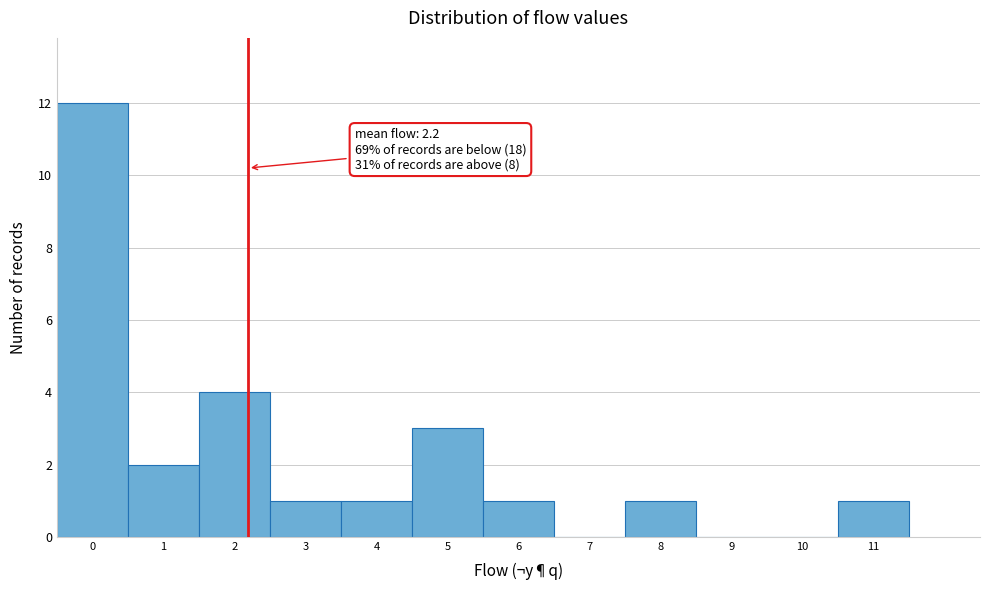

Which range on the x-axis has the tallest bar?

-0.5 to 0.5